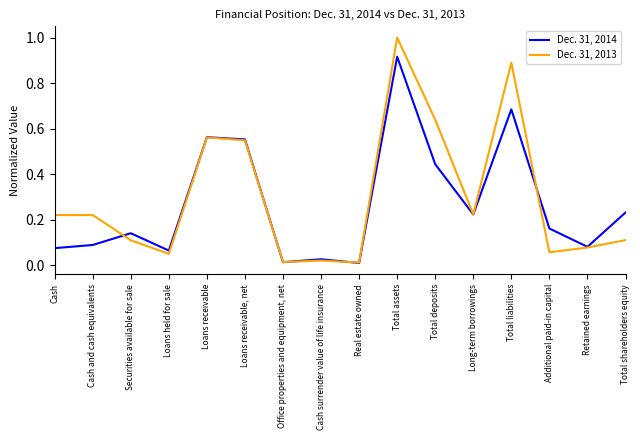

Which label corresponds to the largest value in the chart?

Total assets